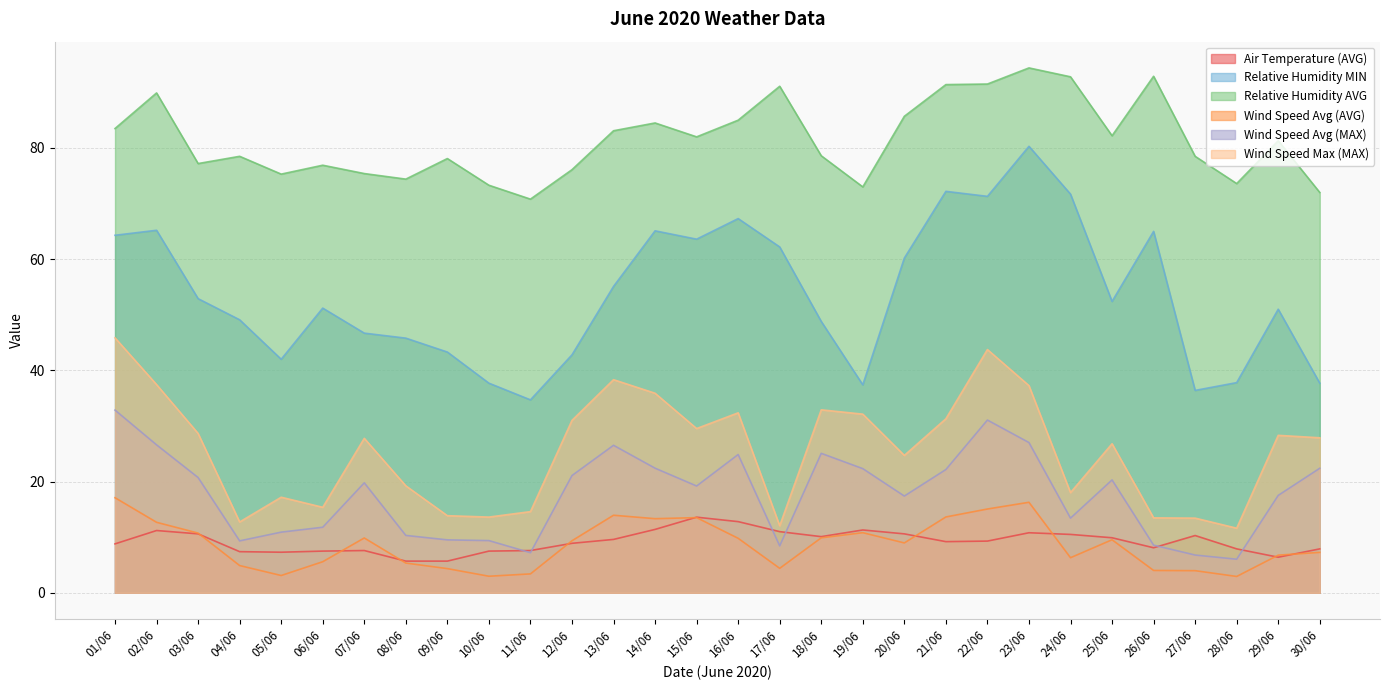

Rank the series at 28/06 from lowest to highest value.

Wind Speed Avg (AVG), Wind Speed Avg (MAX), Air Temperature (AVG), Wind Speed Max (MAX), Relative Humidity MIN, Relative Humidity AVG